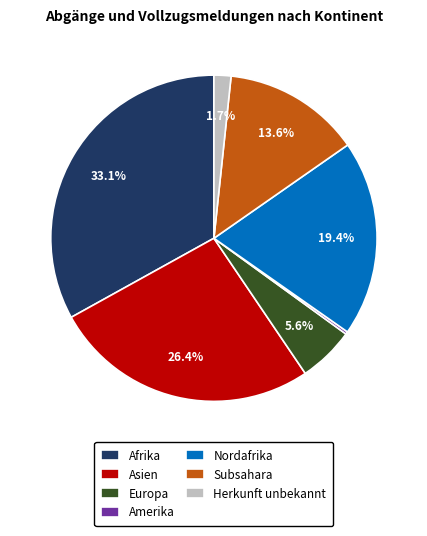

Between Afrika and Europa, which is larger?

Afrika